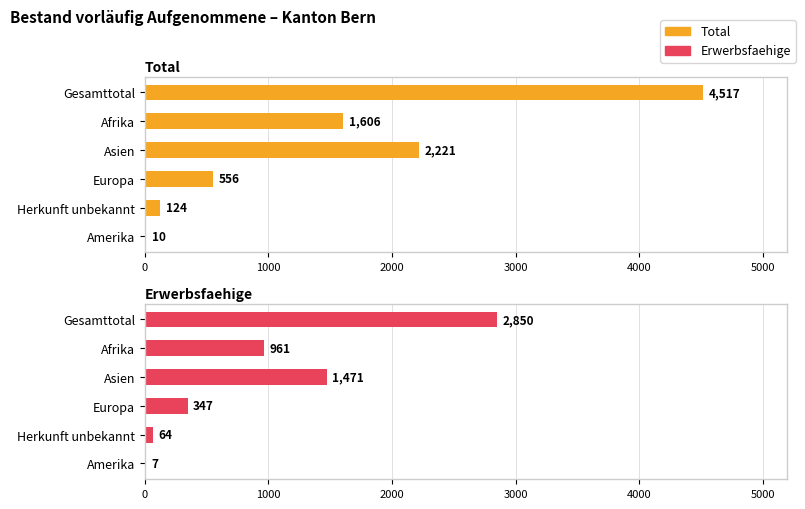

At how many categories does at least one series exceed 3534?

1